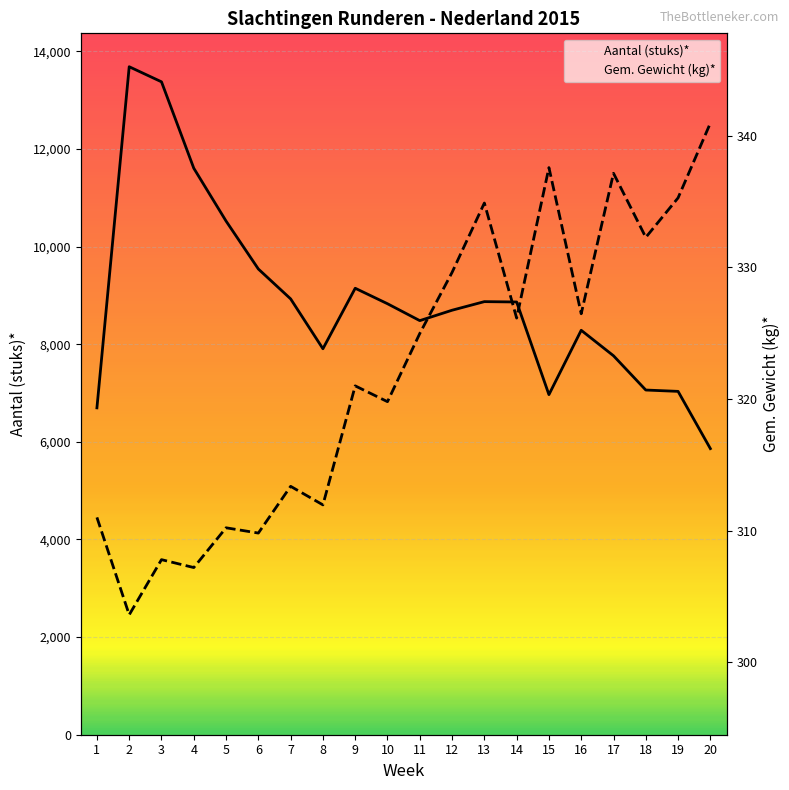

True or false: Aantal (stuks)* and Gem. Gewicht (kg)* cross at least once.

False